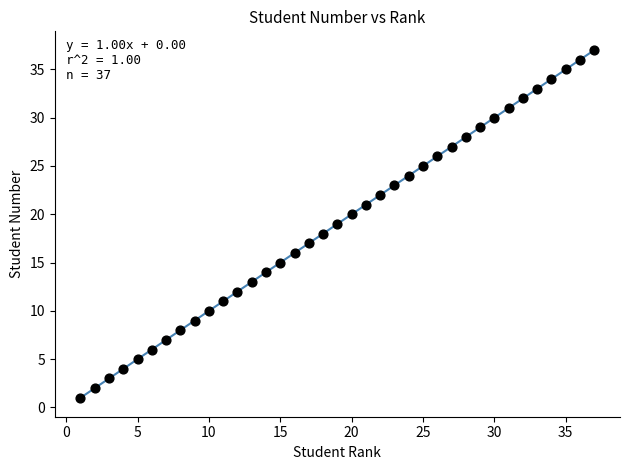

What is the range of Y values (max minus min)?

36